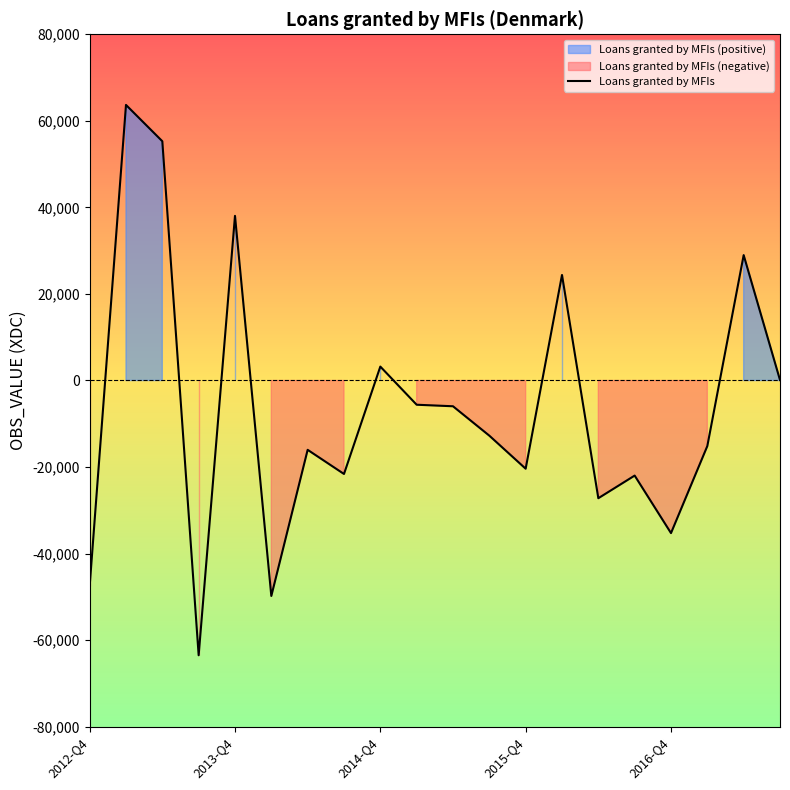

How many interior local peaks (higher than both neighbors) does the data have?

7